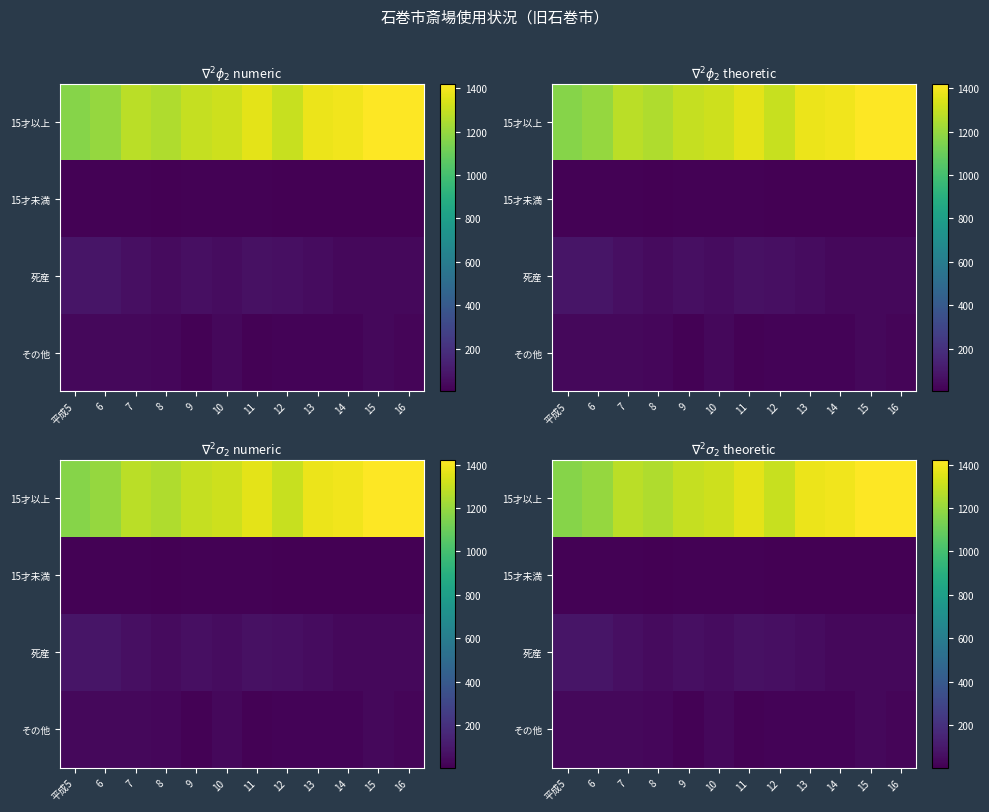

Count the number of categories in the chart.

12